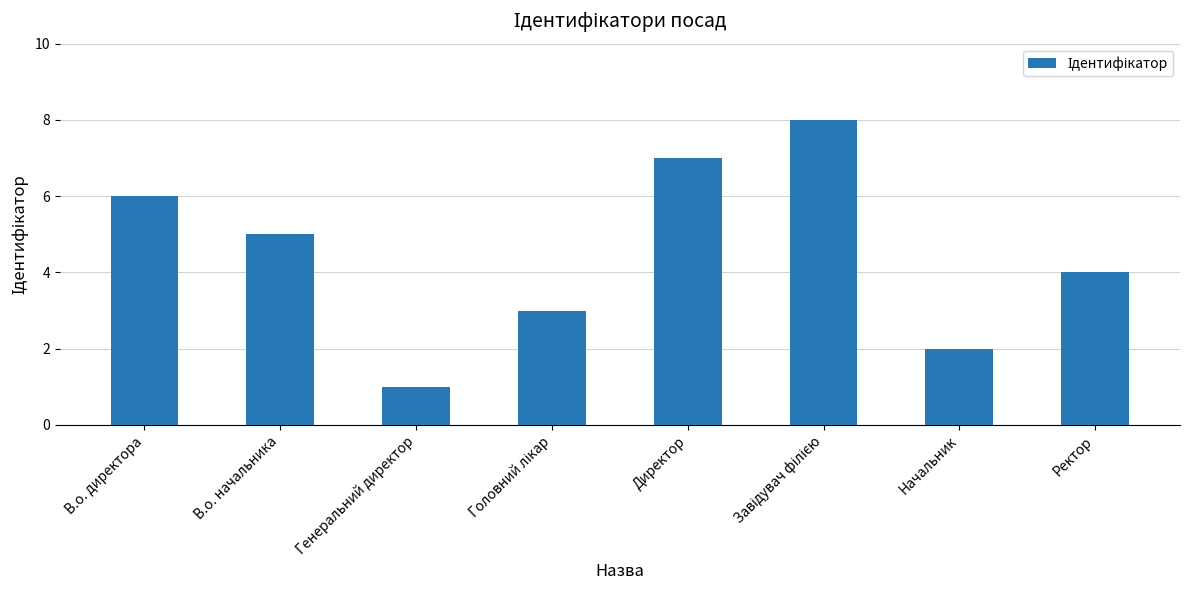

What is the sum of all values?

36